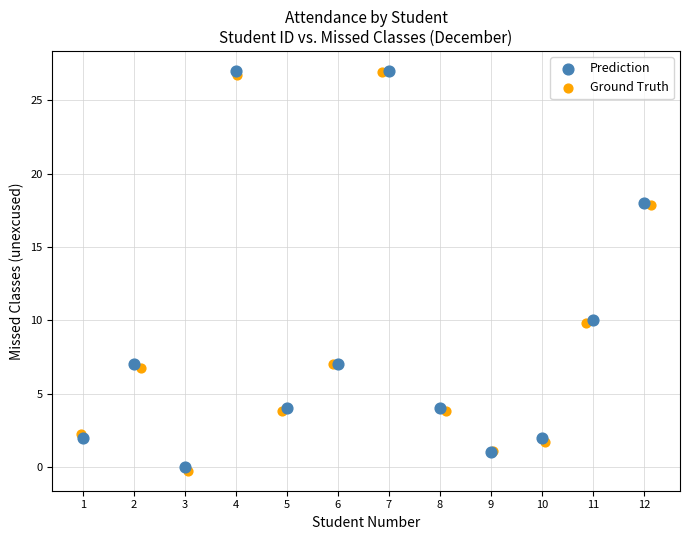

Which series has the widest spread of Y values?

Ground Truth